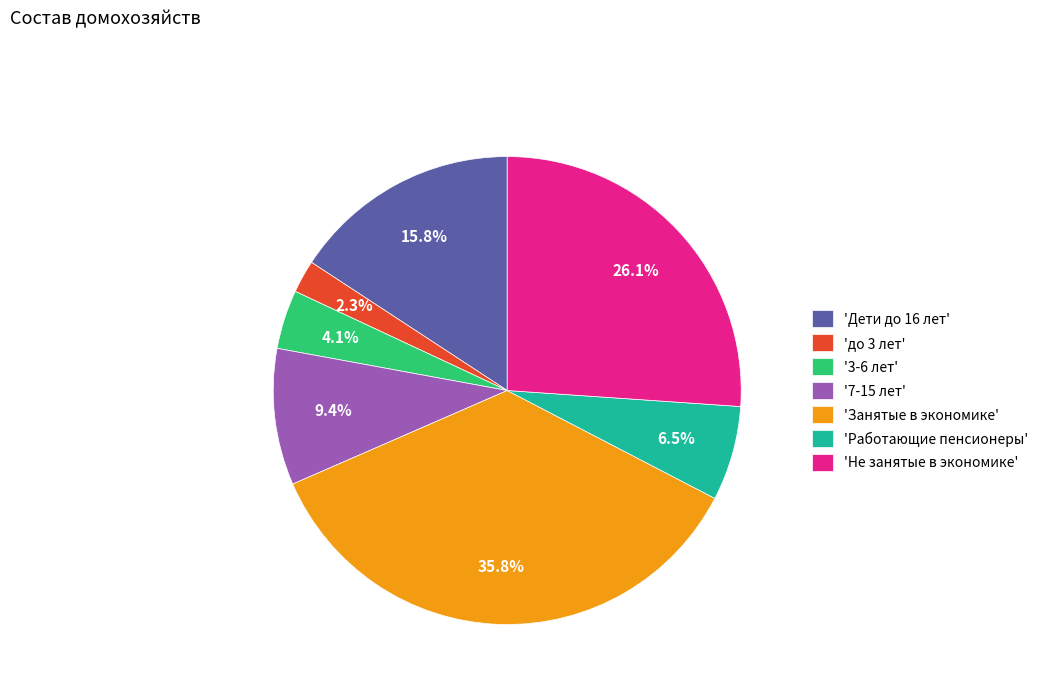

Does any single category account for the majority?

No